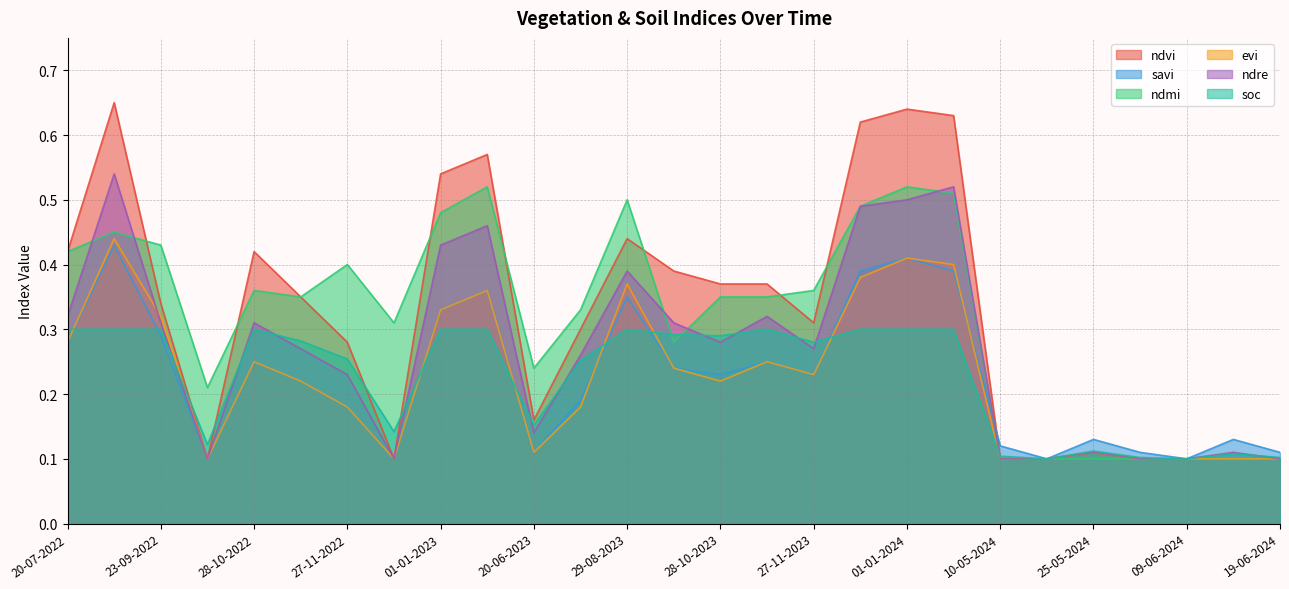

What is the maximum value for evi?

0.4